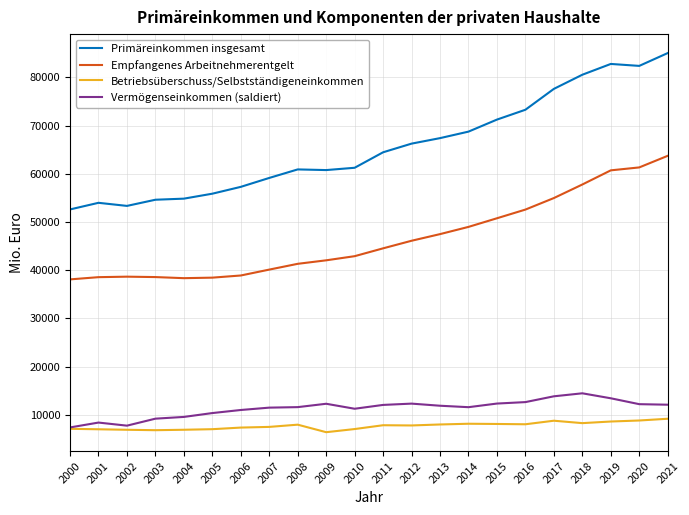

What is the sum of the Primäreinkommen insgesamt values at 2009 and 2000?

113409.8